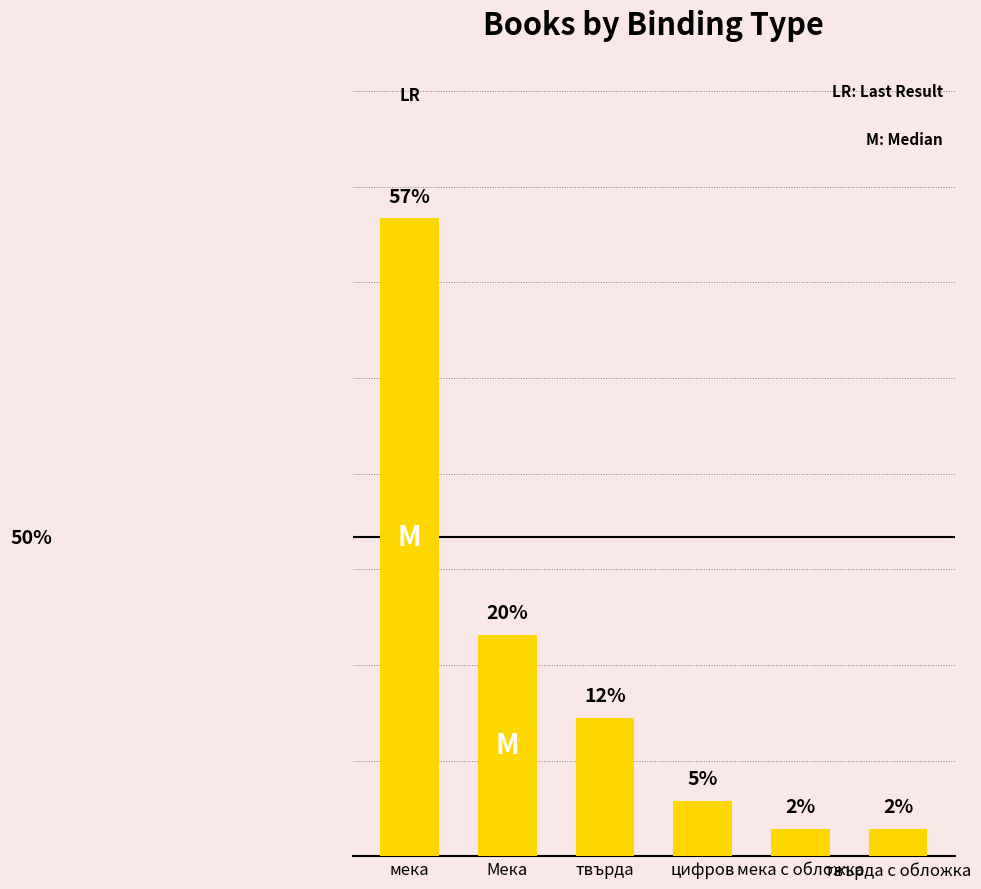

What is the label of the 3rd bar from the left?

твърда